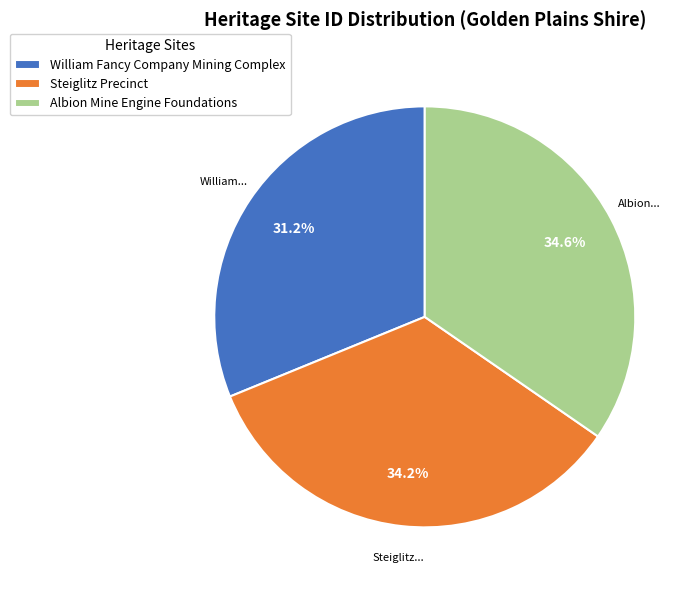

To the nearest percent, what is the difference between the largest and smallest slice percentages?

3%